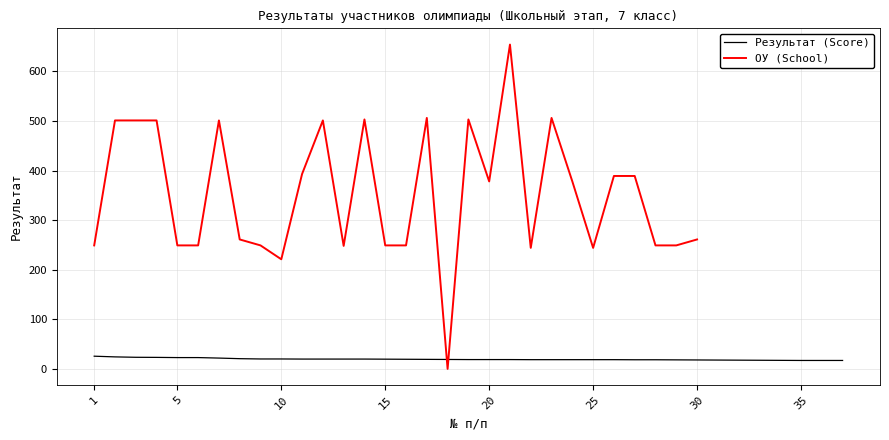

What is the ratio of the value at 27 to the value at 26?

1.0